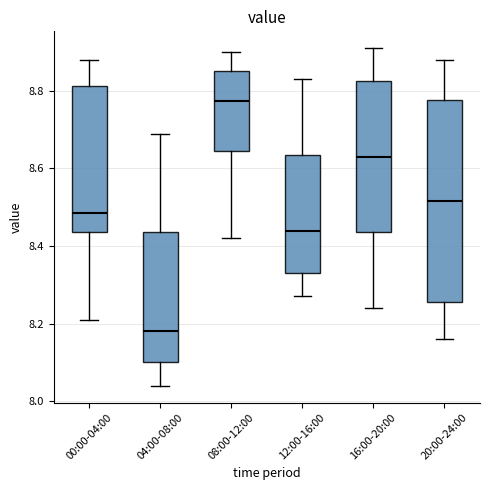

Where does the lower whisker of the box for 00:00-04:00 end on the y-axis? The values are not printed on the chart, so give them approximately, as read against the axis.

8.22